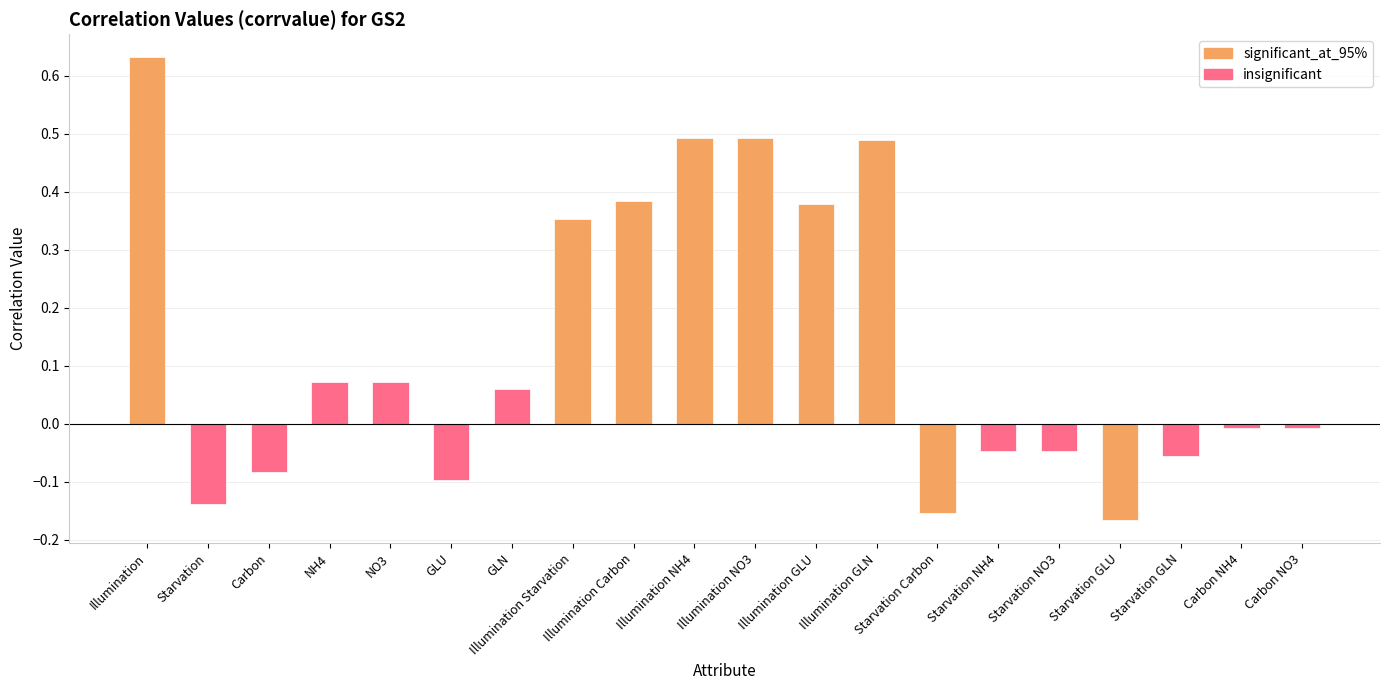

Which category has the highest value across all series?

Illumination